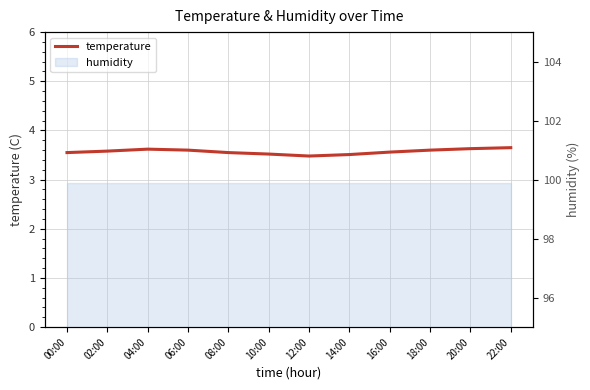

List the labels in order of value, largest first.

22:00, 20:00, 04:00, 06:00, 18:00, 02:00, 16:00, 00:00, 08:00, 10:00, 14:00, 12:00